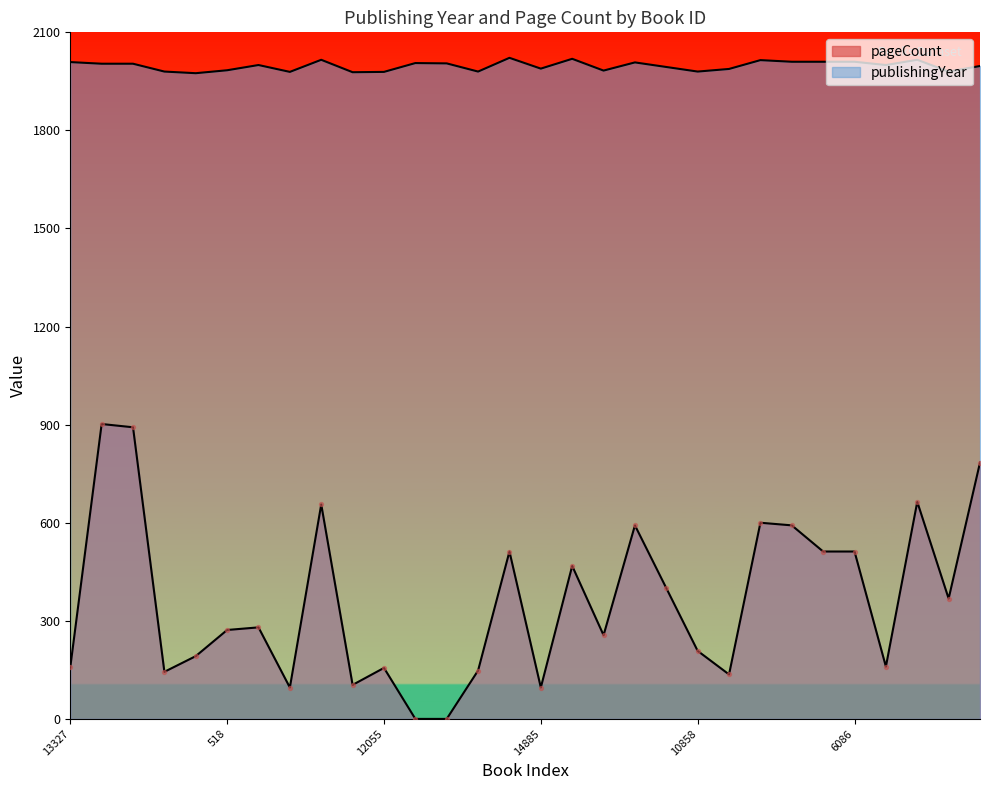

At how many categories does at least one series exceed 101?

30